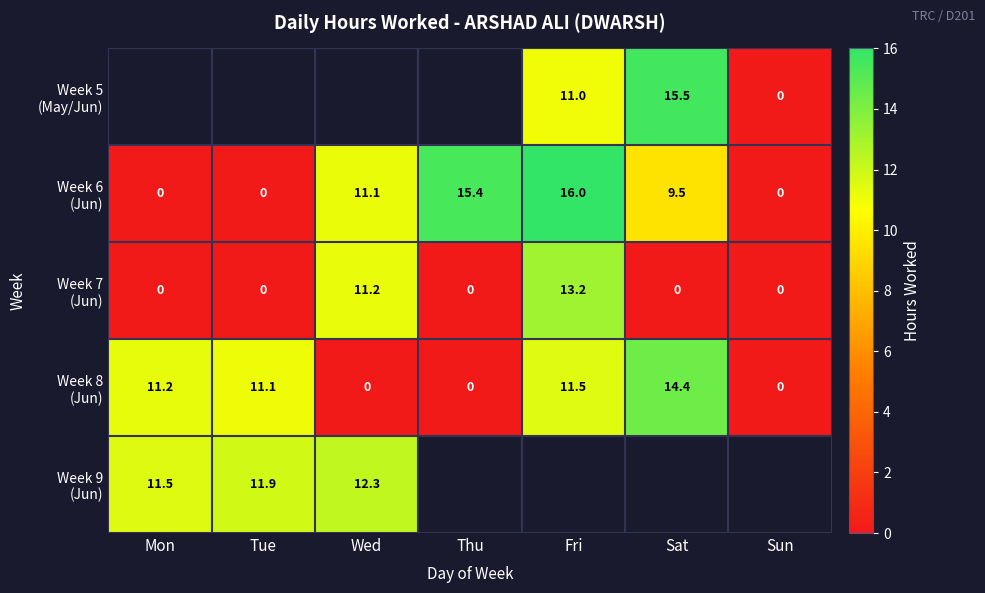

Which category has the lowest value across all series?

Mon